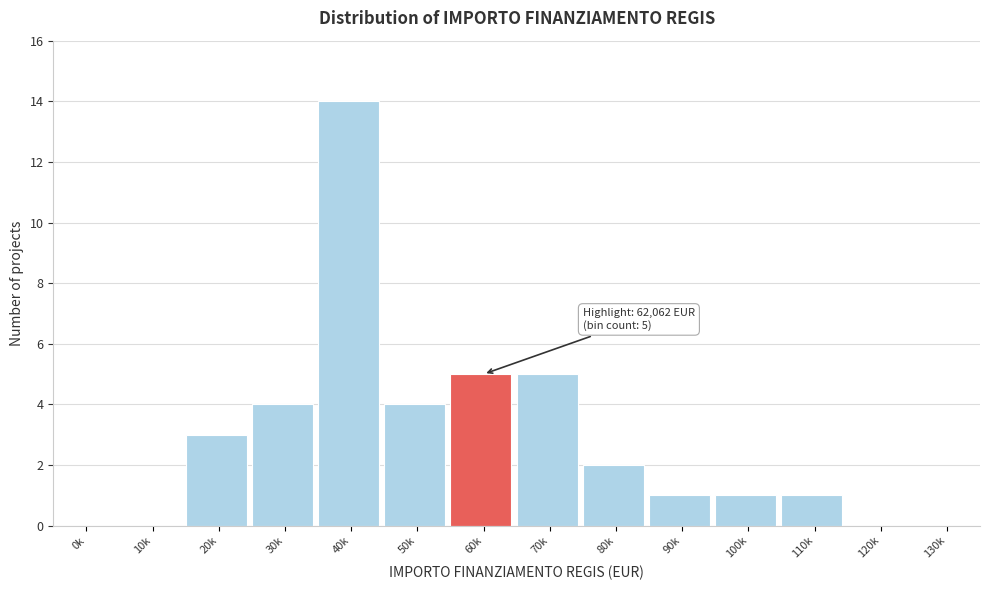

Reading left to right, transcribe all the data shown in this chart.

0k=0	10k=0	20k=3	30k=4	40k=14	50k=4	60k=5	70k=5	80k=2	90k=1	100k=1	110k=1	120k=0	130k=0